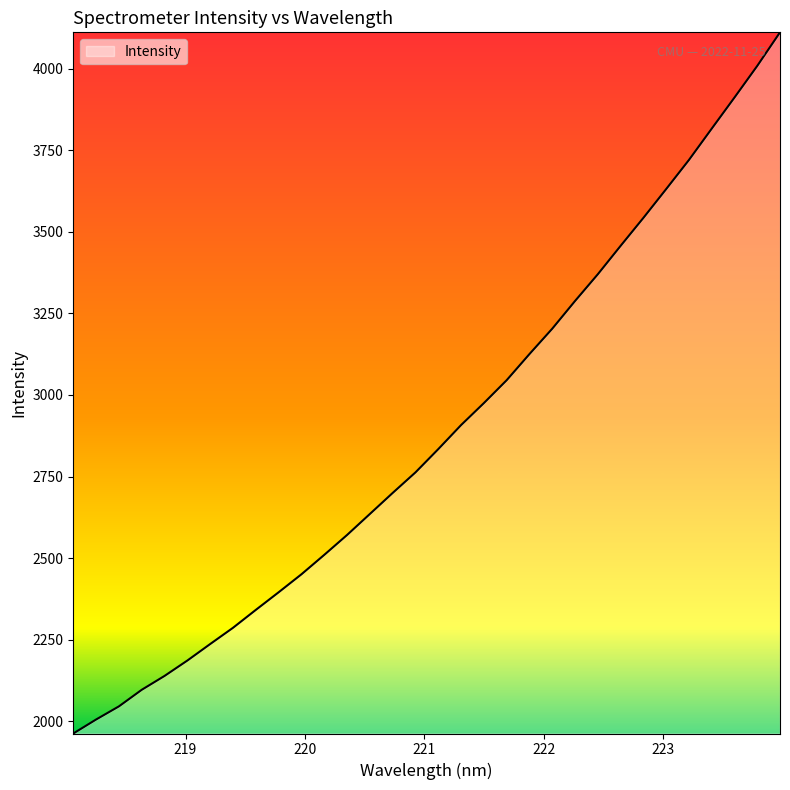

What is the difference between the maximum and minimum values?

2148.2